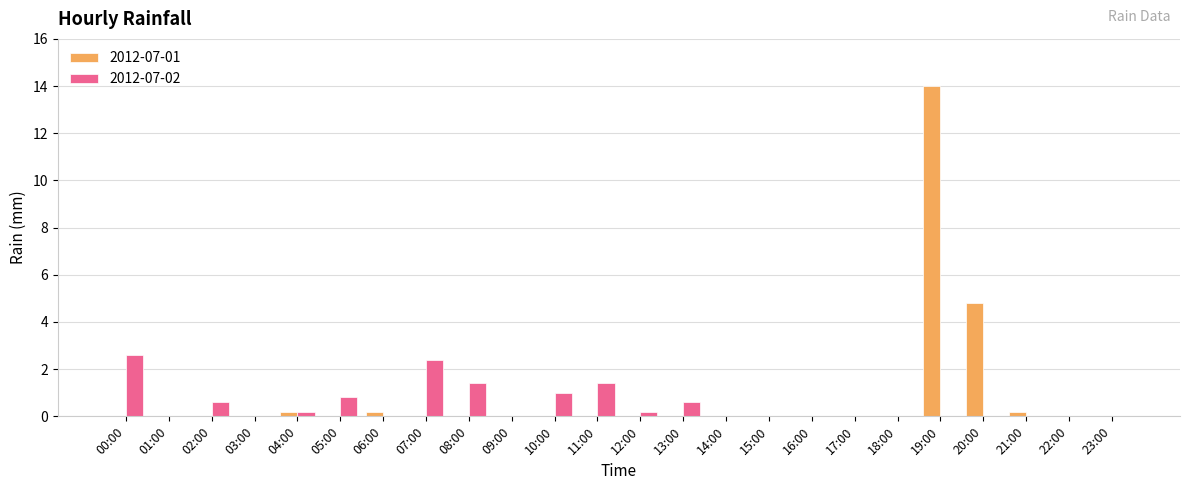

Is it true that 2012-07-01 equals 7.9 at 08:00?

False